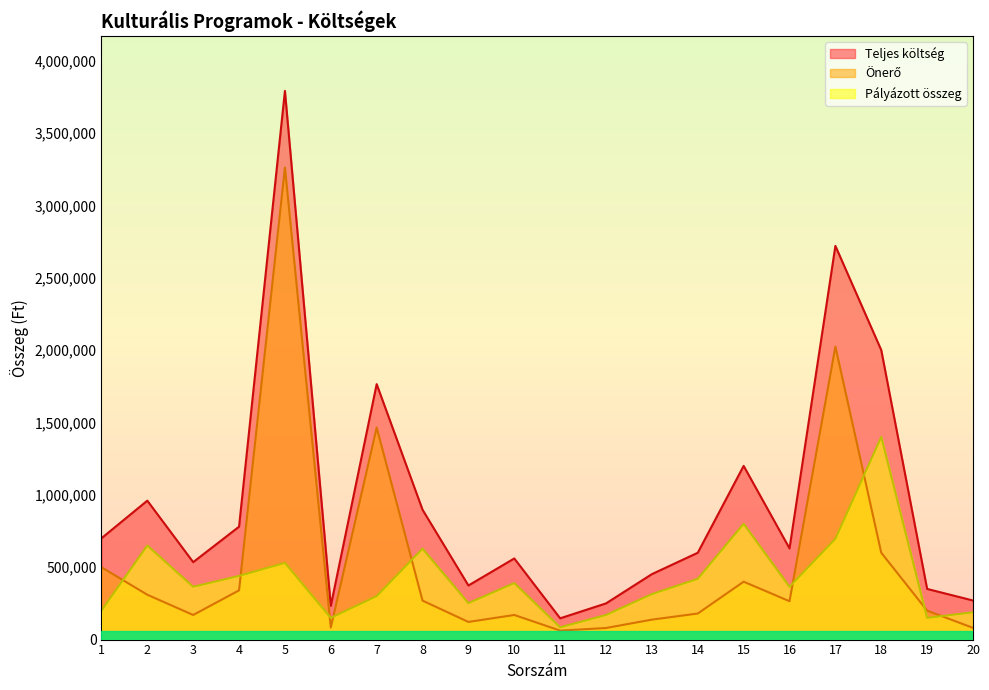

What is the difference between the second highest and minimum values in the Teljes költség series?

2573000